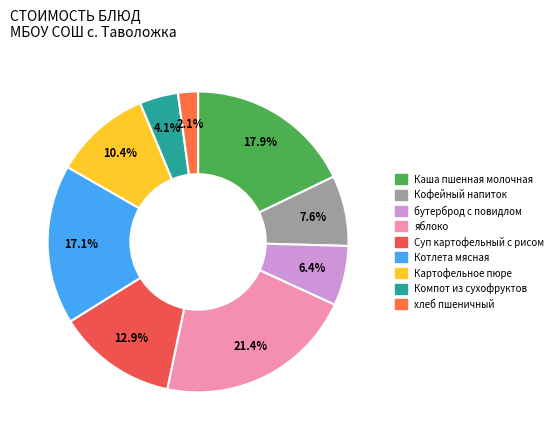

Is it true that Кофейный напиток is 1% of the pie?

False